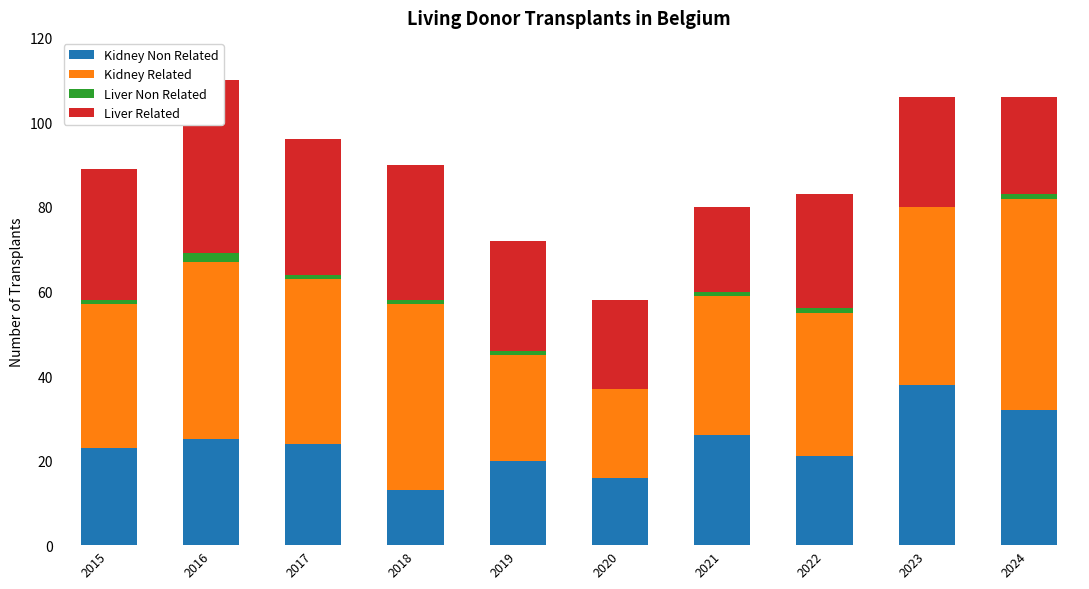

Which series changed the most between 2021 and 2023?

Kidney Non Related